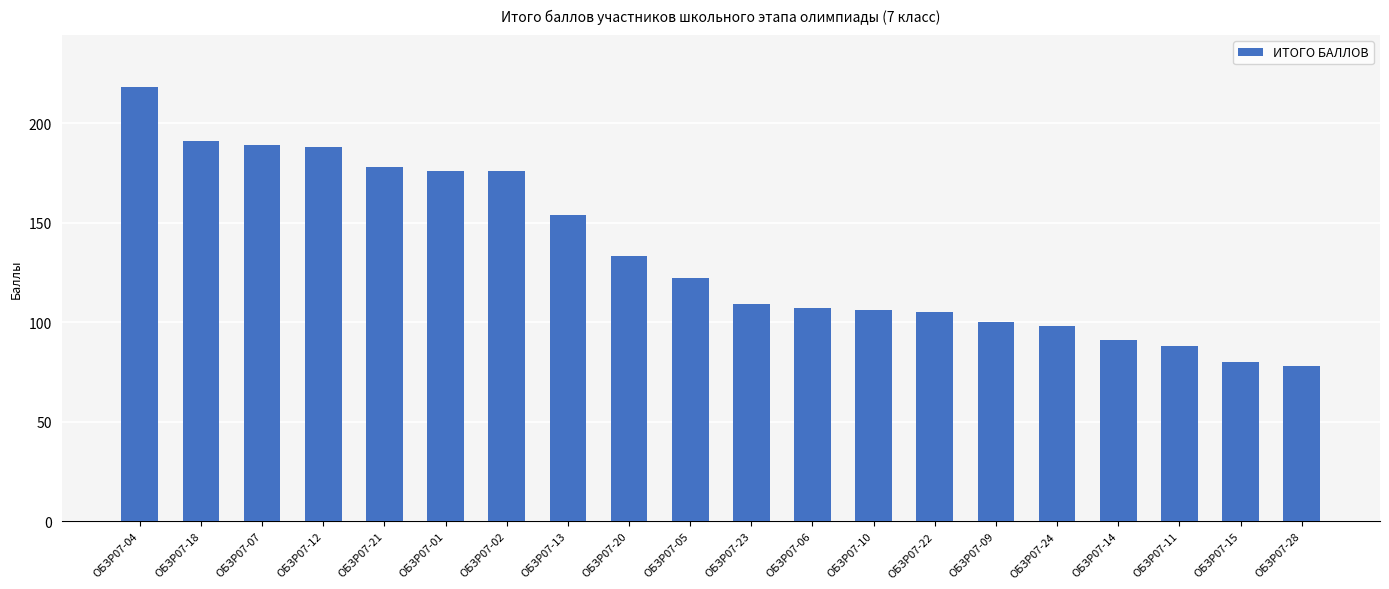

What is the difference between the second highest and second lowest values?

111